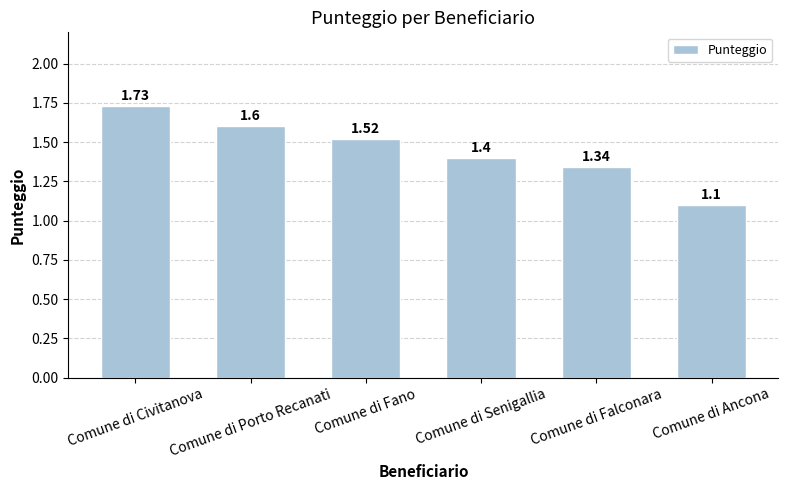

What is the change in value from Comune di Fano to Comune di Ancona?

-0.4